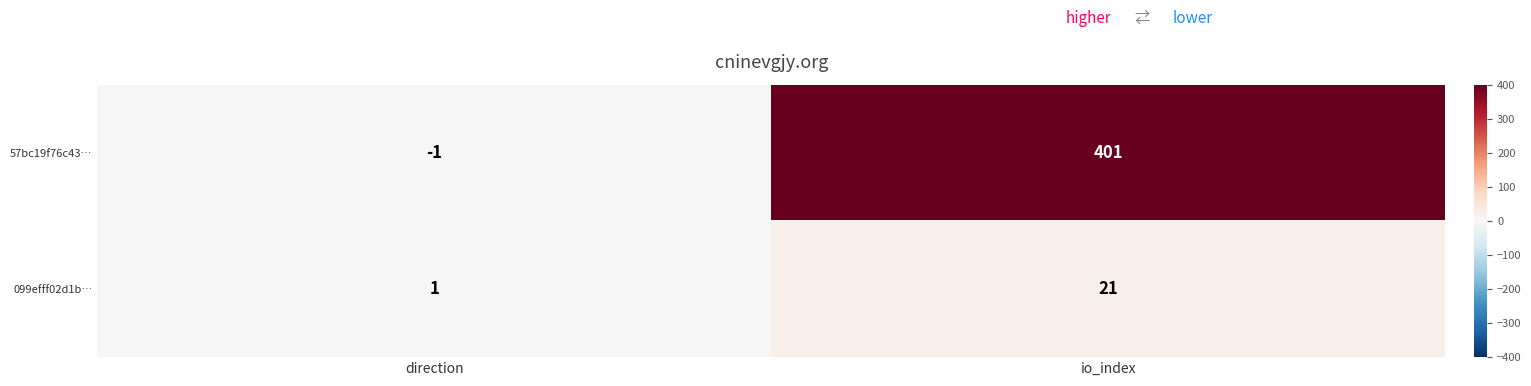

Reading left to right, extract all data points from this chart.

57bc19f76c43…: direction=-1	io_index=401
099efff02d1b…: direction=1	io_index=21